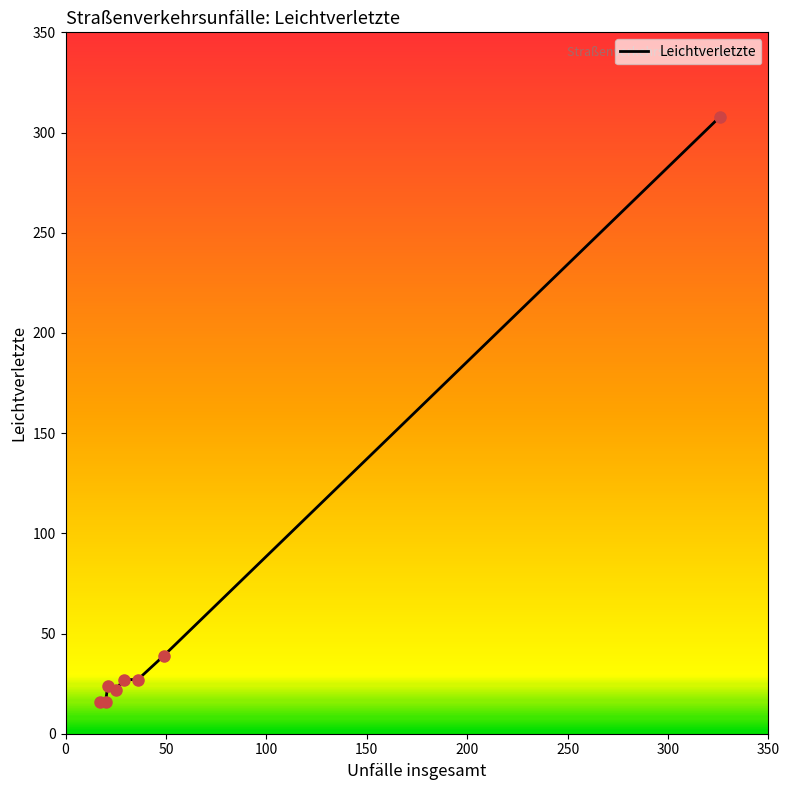

What is the smallest value displayed?

16